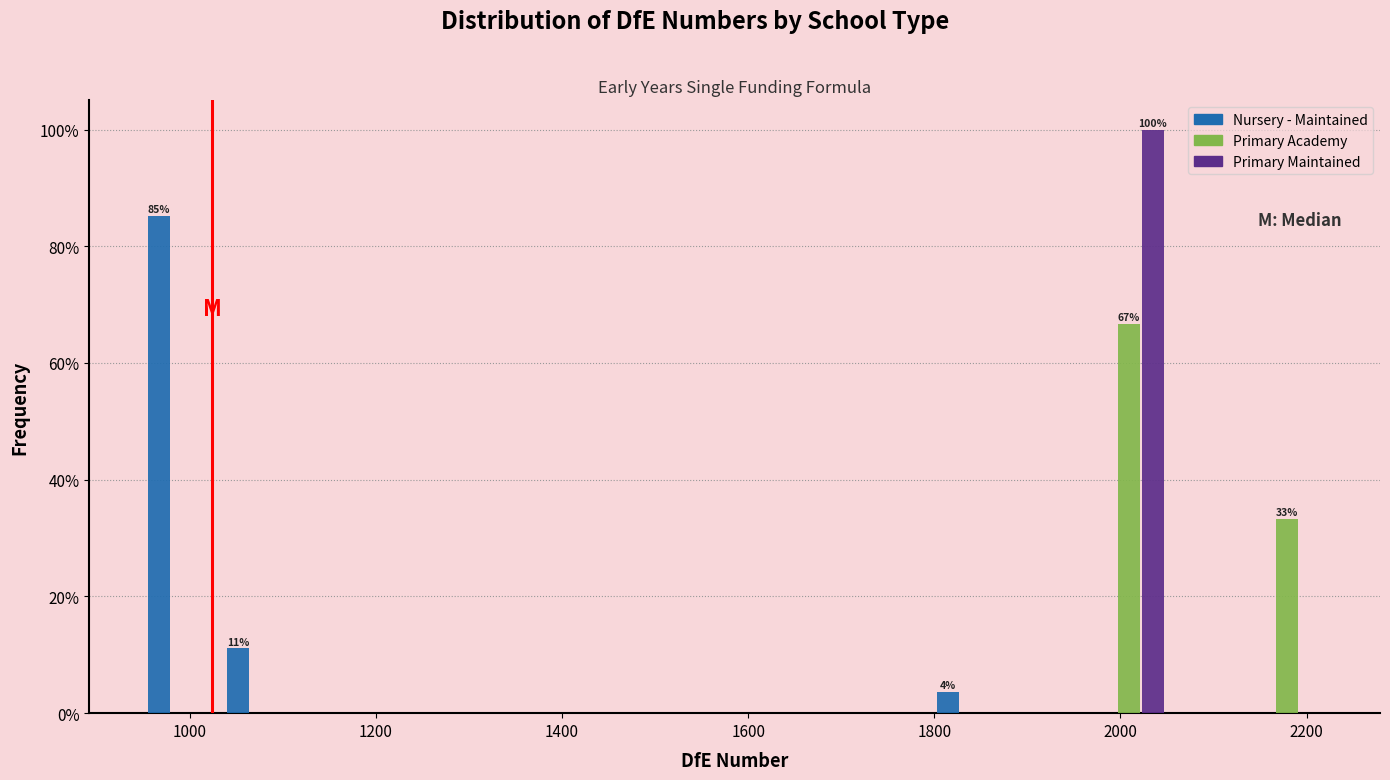

In the Primary Academy series, which range on the x-axis has the tallest bar?

1960 to 2060